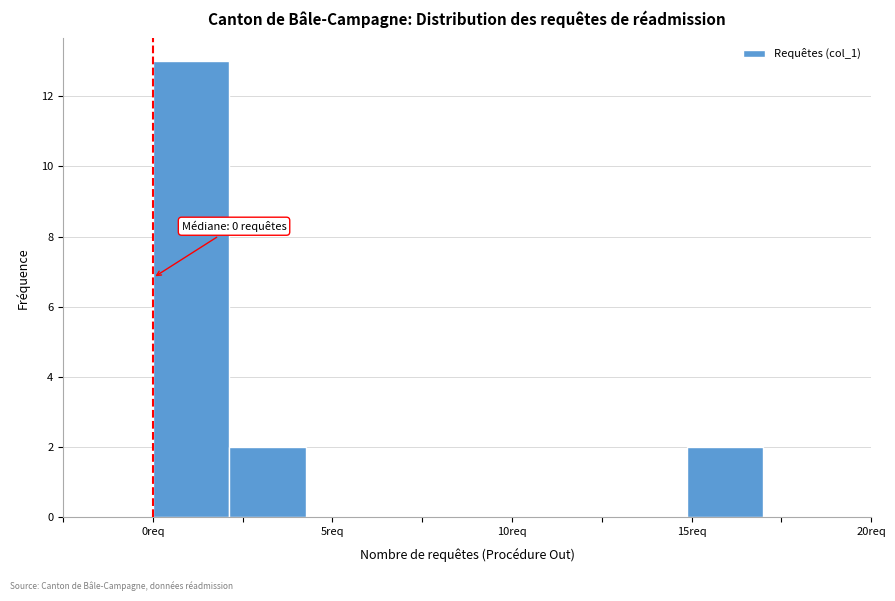

Over which range of the x-axis is the bar tallest?

0.0 to 2.0